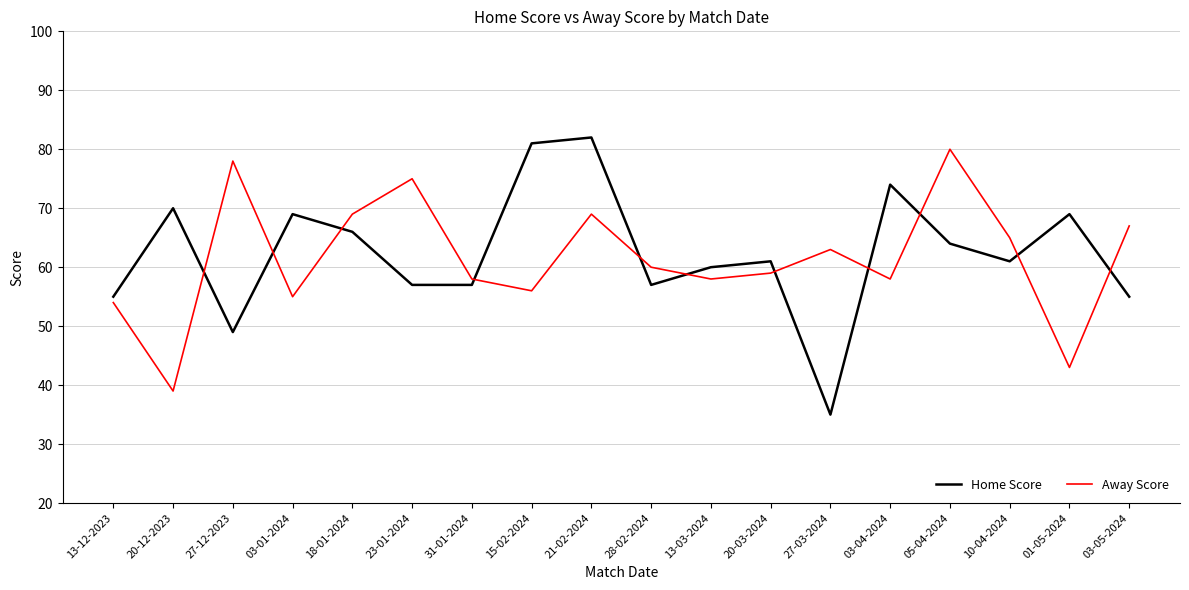

At 10-04-2024, list the series in order from smallest to largest.

Home Score, Away Score